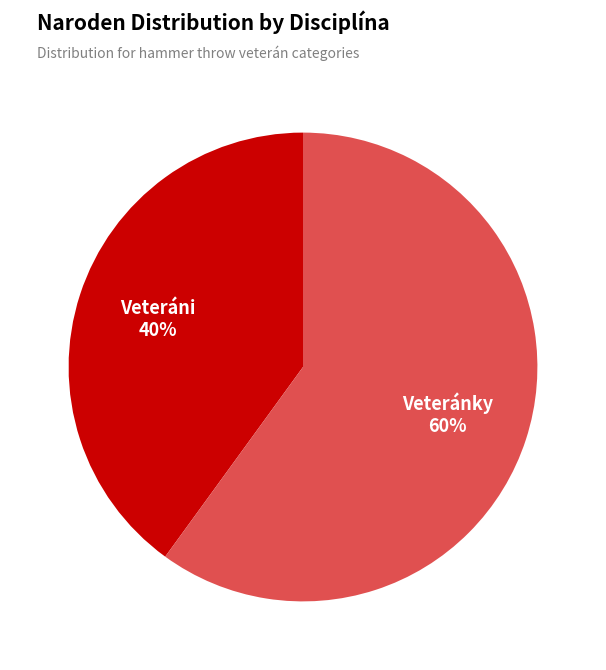

Is there a majority slice in this chart?

Yes